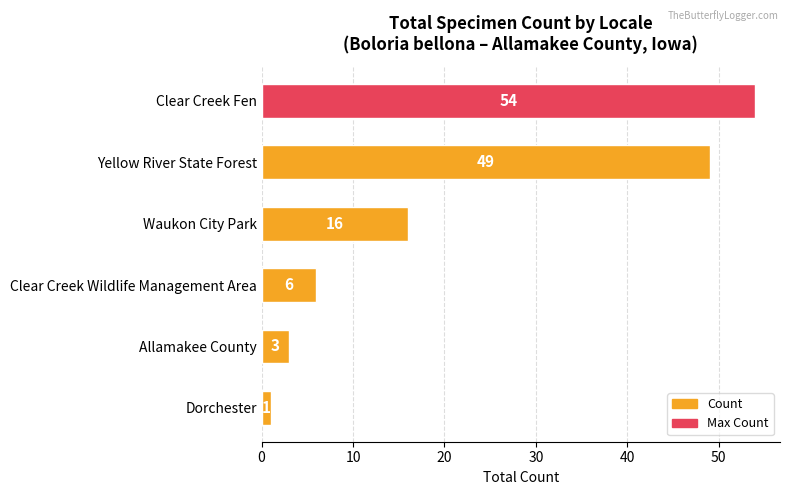

Rank the categories by value from highest to lowest.

Clear Creek Fen, Yellow River State Forest, Waukon City Park, Clear Creek Wildlife Management Area, Allamakee County, Dorchester